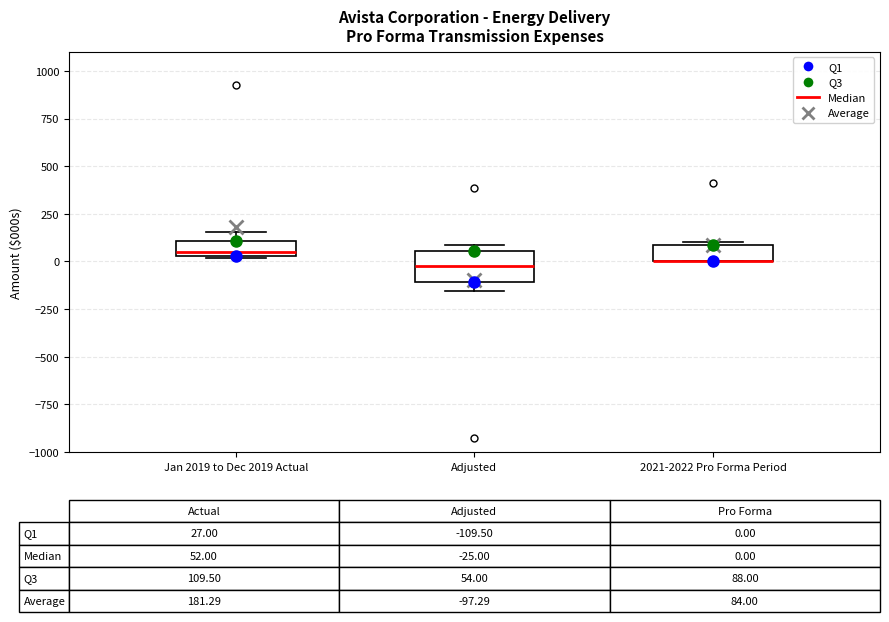

Comparing the boxes themselves (not the whiskers), which one is the tallest?

Adjusted